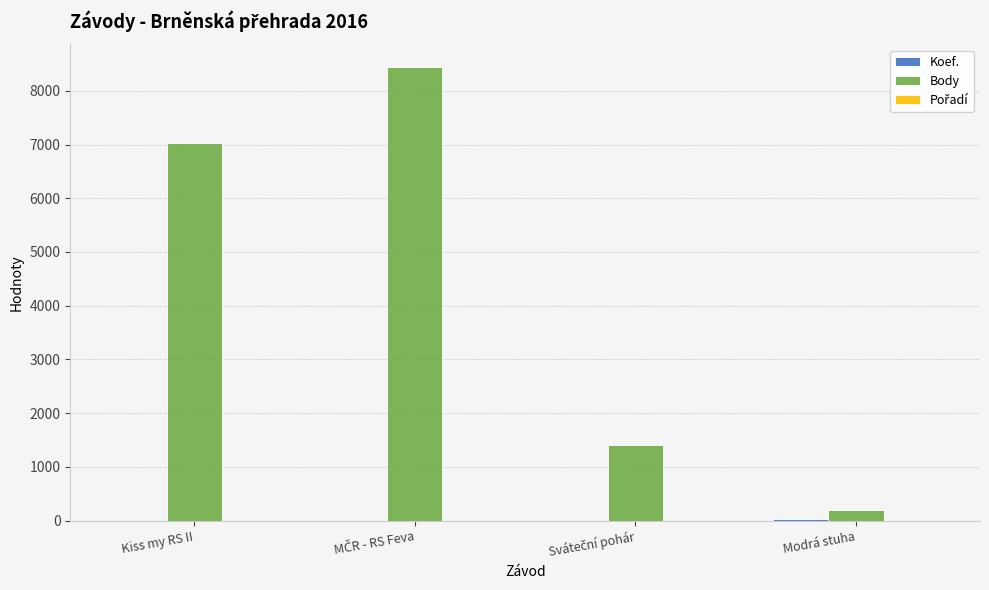

What is the greatest value displayed?

8442